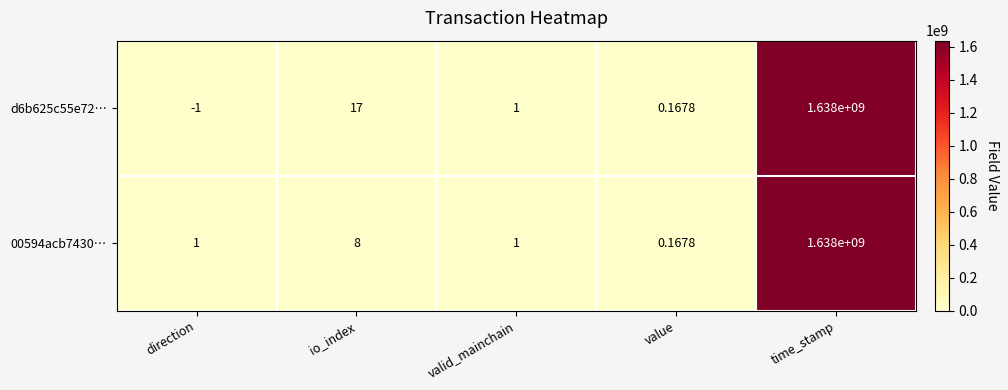

Rank the categories by d6b625c55e72… value from lowest to highest.

direction, value, valid_mainchain, io_index, time_stamp